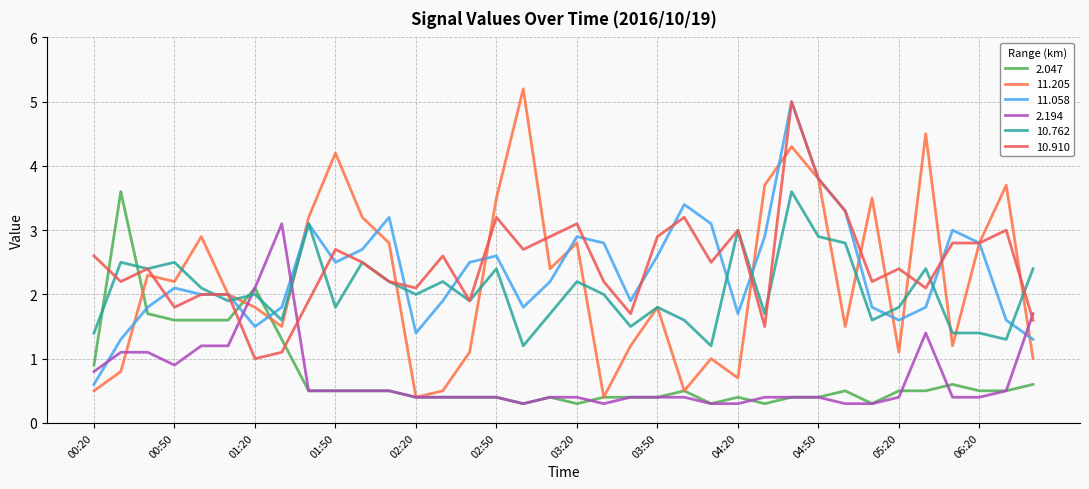

Where does the 10.762 series first go above 2?

00:30